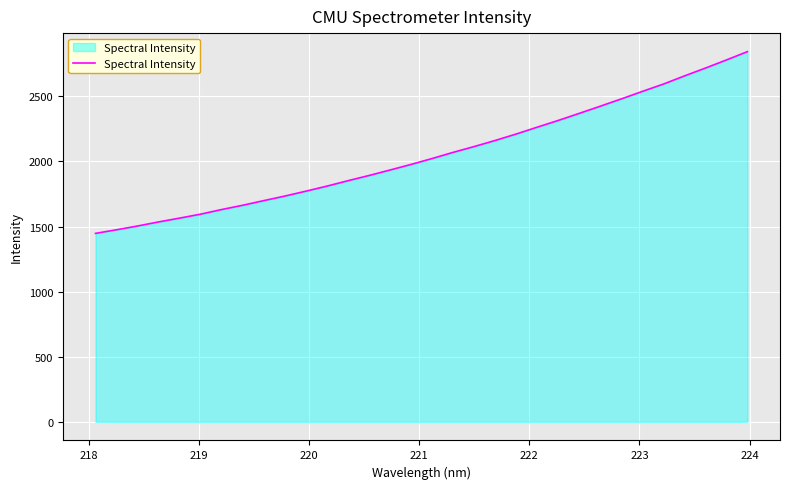

What is the minimum value shown in the chart?

1447.5